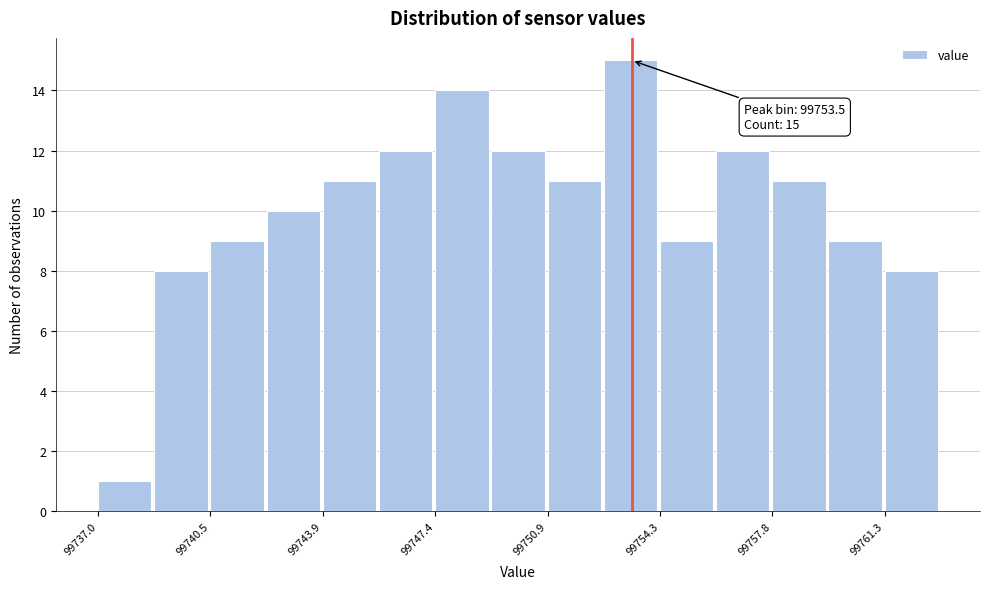

Read against the x-axis, roughly where is the centre of the tallest bar?

99753.5